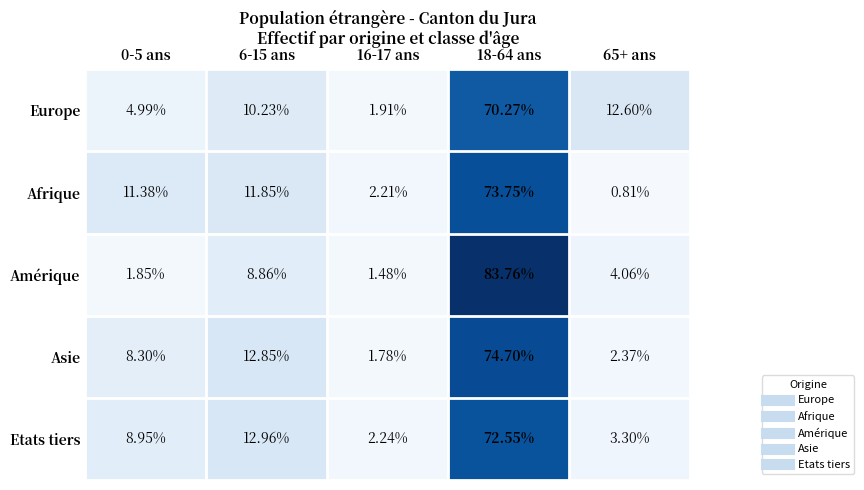

At which category does the chart reach its minimum across all series?

65+ ans